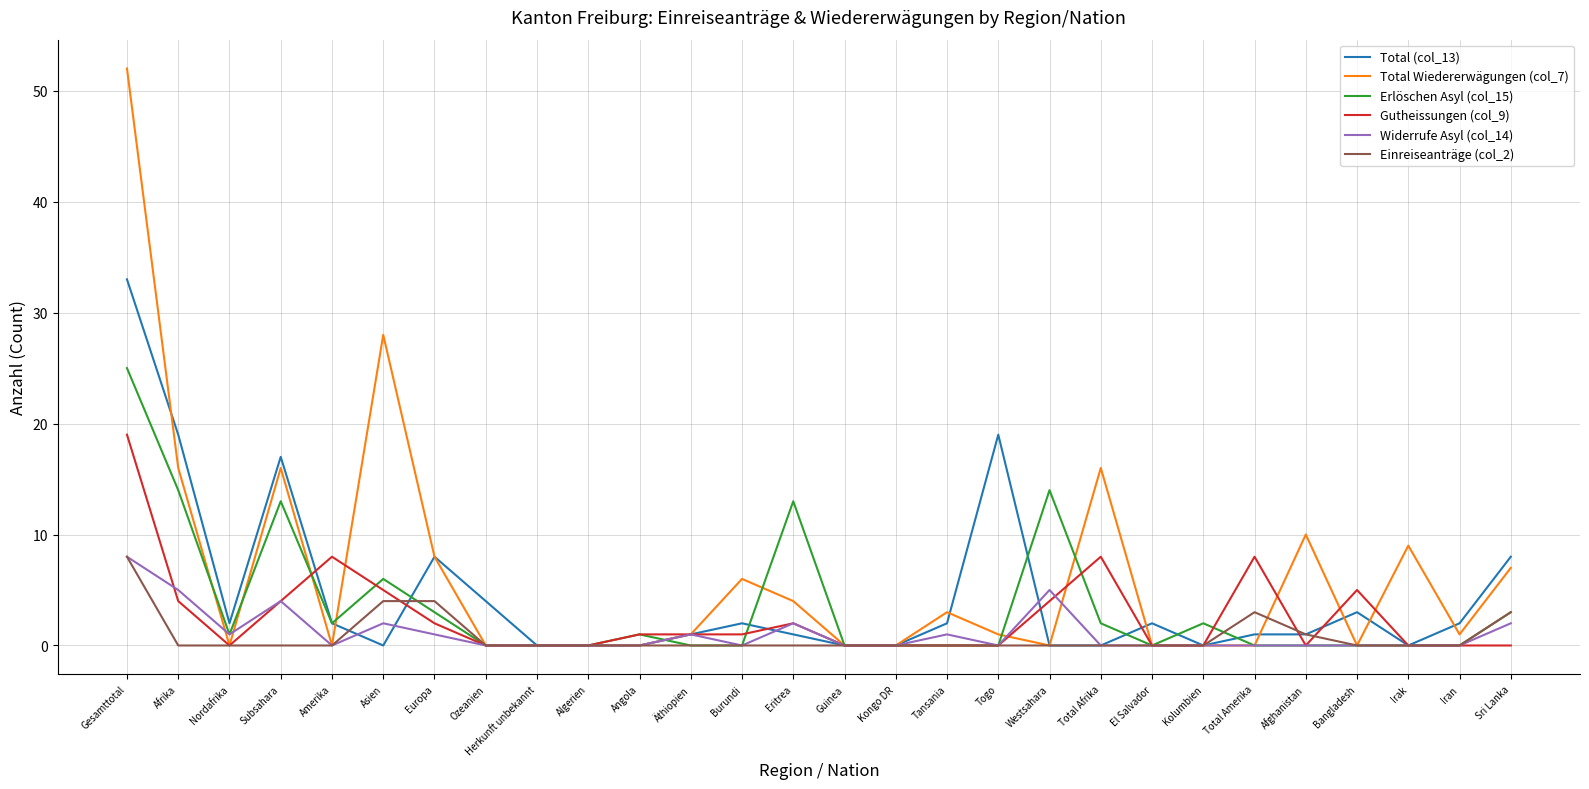

What is the sum of the Widerrufe Asyl (col_14) values at Afghanistan and Äthiopien?

1